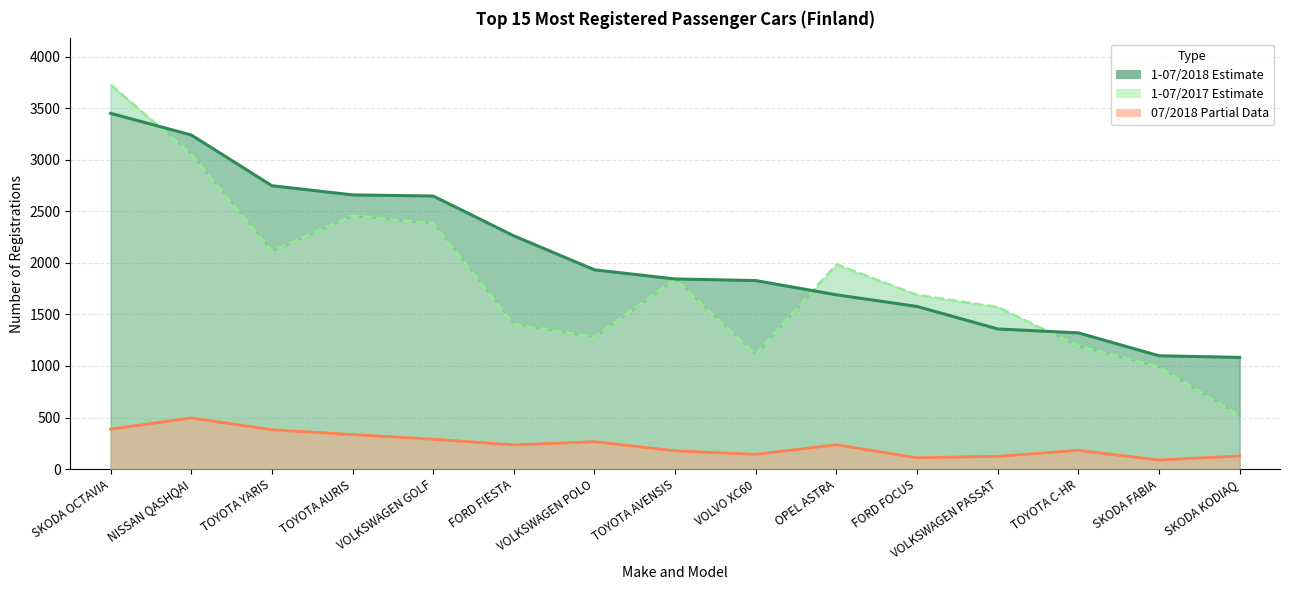

Which category has the highest value in the 1-07/2017 (Estimate) series?

SKODA OCTAVIA